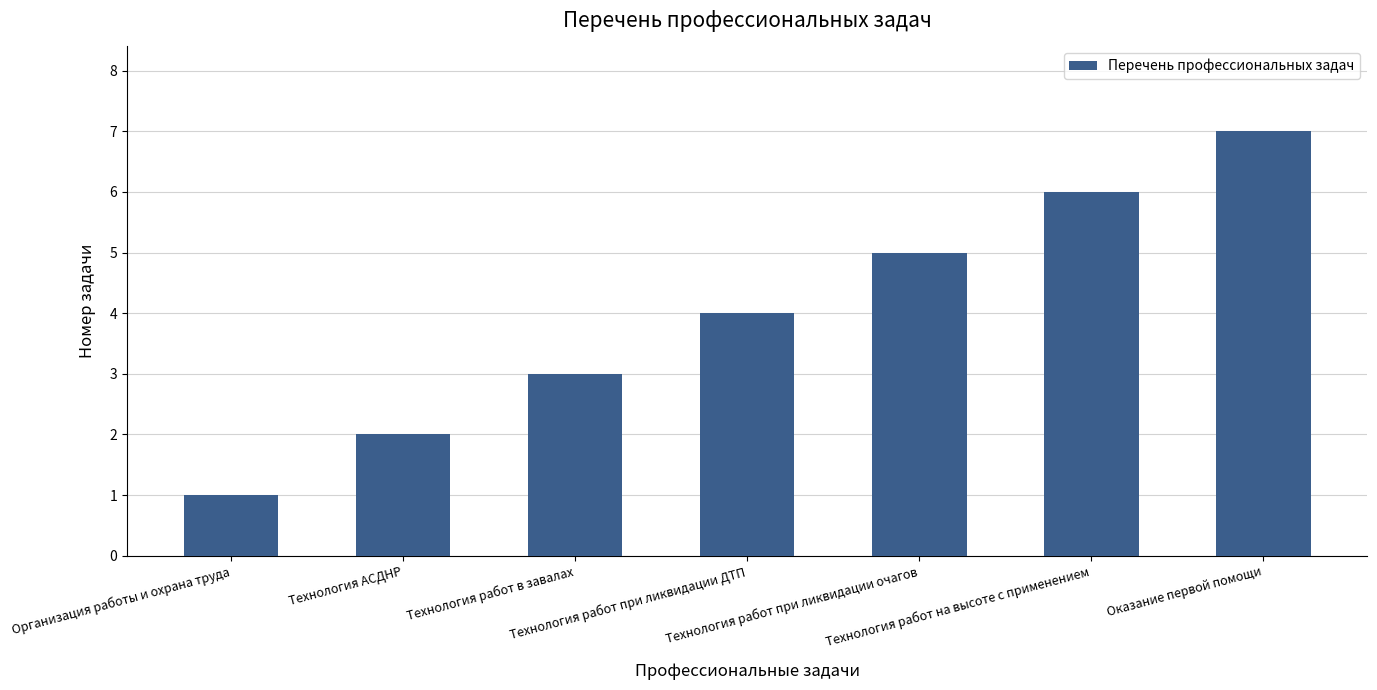

How many values are between 2 and 6?

5